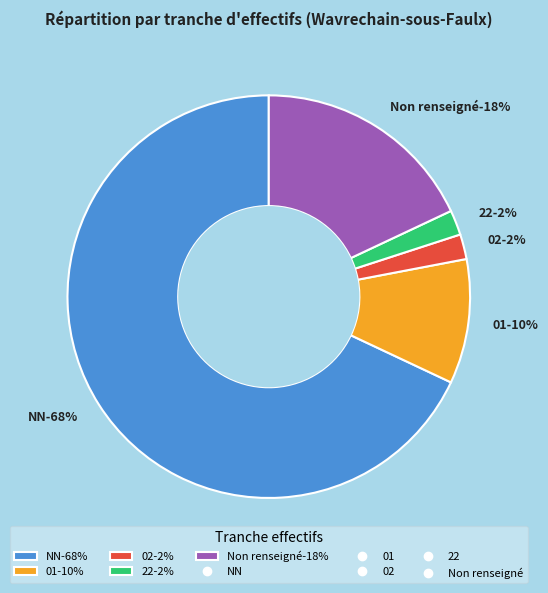

Count the number of slices in the pie.

5